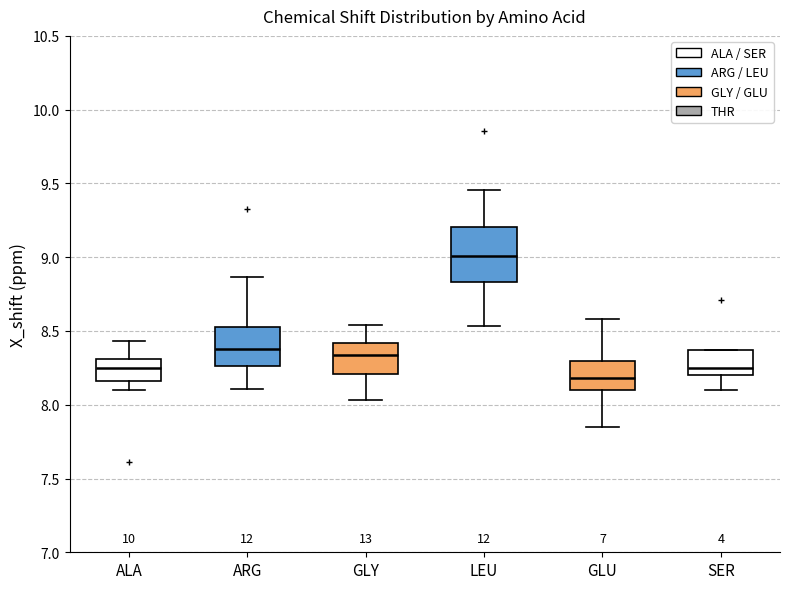

Which box is the tallest, from its lower edge to its upper edge?

LEU